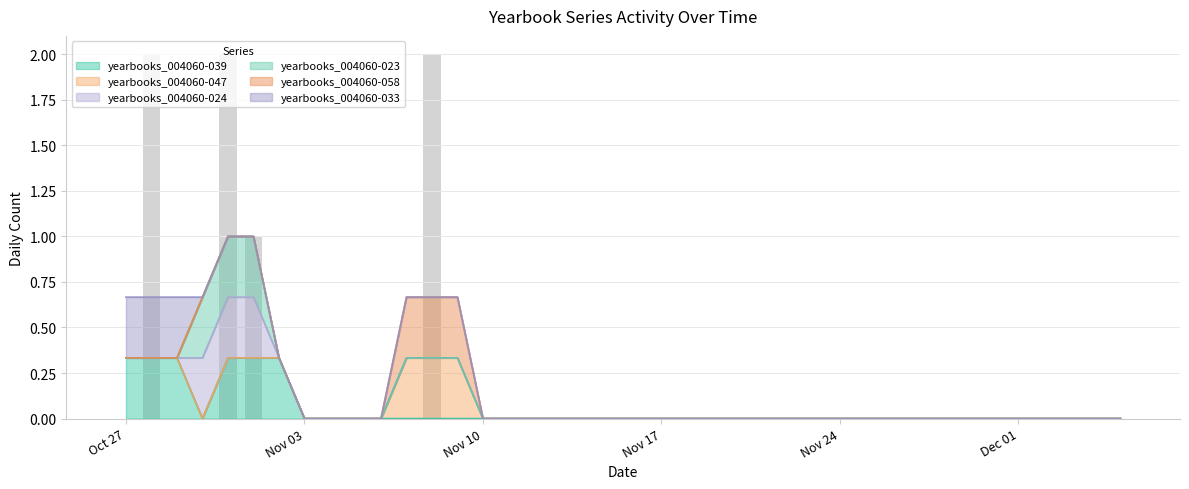

Reading left to right, what are all the values shown in this chart?

yearbooks_004060-039: 2019-10-27=0	2019-10-28=1	2019-10-29=0	2019-10-30=0	2019-10-31=0	2019-11-01=1	2019-11-02=0	2019-11-03=0	2019-11-04=0	2019-11-05=0	2019-11-06=0	2019-11-07=0	2019-11-08=0	2019-11-09=0	2019-11-10=0	2019-11-11=0	2019-11-12=0	2019-11-13=0	2019-11-14=0	2019-11-15=0	2019-11-16=0	2019-11-17=0	2019-11-18=0	2019-11-19=0	2019-11-20=0	2019-11-21=0	2019-11-22=0	2019-11-23=0	2019-11-24=0	2019-11-25=0	2019-11-26=0	2019-11-27=0	2019-11-28=0	2019-11-29=0	2019-11-30=0	2019-12-01=0	2019-12-02=0	2019-12-03=0	2019-12-04=0	2019-12-05=0
yearbooks_004060-047: 2019-10-27=0	2019-10-28=0	2019-10-29=0	2019-10-30=0	2019-10-31=0	2019-11-01=0	2019-11-02=0	2019-11-03=0	2019-11-04=0	2019-11-05=0	2019-11-06=0	2019-11-07=0	2019-11-08=1	2019-11-09=0	2019-11-10=0	2019-11-11=0	2019-11-12=0	2019-11-13=0	2019-11-14=0	2019-11-15=0	2019-11-16=0	2019-11-17=0	2019-11-18=0	2019-11-19=0	2019-11-20=0	2019-11-21=0	2019-11-22=0	2019-11-23=0	2019-11-24=0	2019-11-25=0	2019-11-26=0	2019-11-27=0	2019-11-28=0	2019-11-29=0	2019-11-30=0	2019-12-01=0	2019-12-02=0	2019-12-03=0	2019-12-04=0	2019-12-05=0
yearbooks_004060-024: 2019-10-27=0	2019-10-28=0	2019-10-29=0	2019-10-30=0	2019-10-31=1	2019-11-01=0	2019-11-02=0	2019-11-03=0	2019-11-04=0	2019-11-05=0	2019-11-06=0	2019-11-07=0	2019-11-08=0	2019-11-09=0	2019-11-10=0	2019-11-11=0	2019-11-12=0	2019-11-13=0	2019-11-14=0	2019-11-15=0	2019-11-16=0	2019-11-17=0	2019-11-18=0	2019-11-19=0	2019-11-20=0	2019-11-21=0	2019-11-22=0	2019-11-23=0	2019-11-24=0	2019-11-25=0	2019-11-26=0	2019-11-27=0	2019-11-28=0	2019-11-29=0	2019-11-30=0	2019-12-01=0	2019-12-02=0	2019-12-03=0	2019-12-04=0	2019-12-05=0
yearbooks_004060-023: 2019-10-27=0	2019-10-28=0	2019-10-29=0	2019-10-30=0	2019-10-31=1	2019-11-01=0	2019-11-02=0	2019-11-03=0	2019-11-04=0	2019-11-05=0	2019-11-06=0	2019-11-07=0	2019-11-08=0	2019-11-09=0	2019-11-10=0	2019-11-11=0	2019-11-12=0	2019-11-13=0	2019-11-14=0	2019-11-15=0	2019-11-16=0	2019-11-17=0	2019-11-18=0	2019-11-19=0	2019-11-20=0	2019-11-21=0	2019-11-22=0	2019-11-23=0	2019-11-24=0	2019-11-25=0	2019-11-26=0	2019-11-27=0	2019-11-28=0	2019-11-29=0	2019-11-30=0	2019-12-01=0	2019-12-02=0	2019-12-03=0	2019-12-04=0	2019-12-05=0
yearbooks_004060-058: 2019-10-27=0	2019-10-28=0	2019-10-29=0	2019-10-30=0	2019-10-31=0	2019-11-01=0	2019-11-02=0	2019-11-03=0	2019-11-04=0	2019-11-05=0	2019-11-06=0	2019-11-07=0	2019-11-08=1	2019-11-09=0	2019-11-10=0	2019-11-11=0	2019-11-12=0	2019-11-13=0	2019-11-14=0	2019-11-15=0	2019-11-16=0	2019-11-17=0	2019-11-18=0	2019-11-19=0	2019-11-20=0	2019-11-21=0	2019-11-22=0	2019-11-23=0	2019-11-24=0	2019-11-25=0	2019-11-26=0	2019-11-27=0	2019-11-28=0	2019-11-29=0	2019-11-30=0	2019-12-01=0	2019-12-02=0	2019-12-03=0	2019-12-04=0	2019-12-05=0
yearbooks_004060-033: 2019-10-27=0	2019-10-28=1	2019-10-29=0	2019-10-30=0	2019-10-31=0	2019-11-01=0	2019-11-02=0	2019-11-03=0	2019-11-04=0	2019-11-05=0	2019-11-06=0	2019-11-07=0	2019-11-08=0	2019-11-09=0	2019-11-10=0	2019-11-11=0	2019-11-12=0	2019-11-13=0	2019-11-14=0	2019-11-15=0	2019-11-16=0	2019-11-17=0	2019-11-18=0	2019-11-19=0	2019-11-20=0	2019-11-21=0	2019-11-22=0	2019-11-23=0	2019-11-24=0	2019-11-25=0	2019-11-26=0	2019-11-27=0	2019-11-28=0	2019-11-29=0	2019-11-30=0	2019-12-01=0	2019-12-02=0	2019-12-03=0	2019-12-04=0	2019-12-05=0